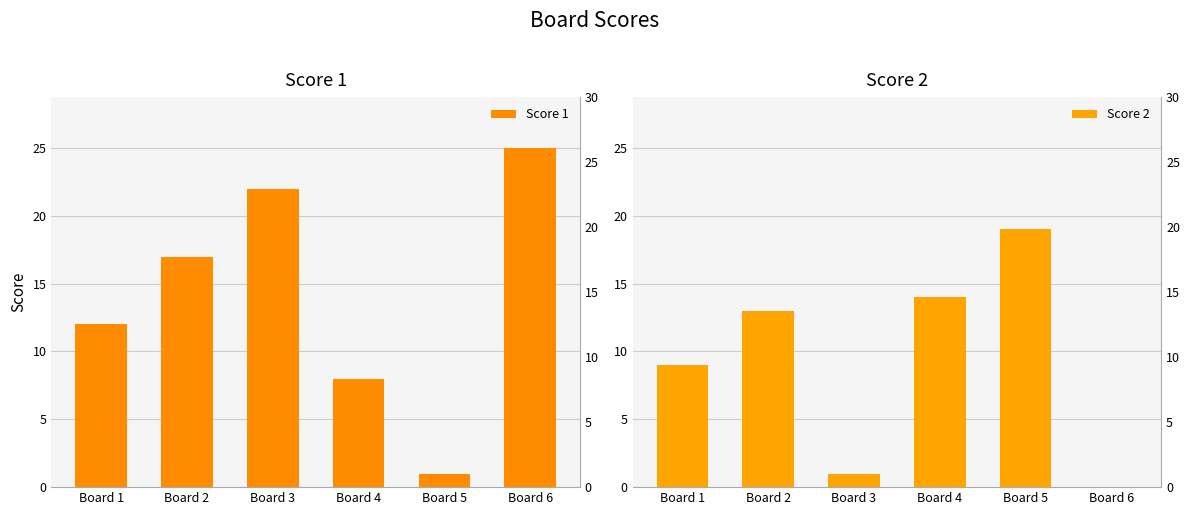

Is the value of Score 2 at Board 3 greater than the value of Score 1 at Board 2?

No